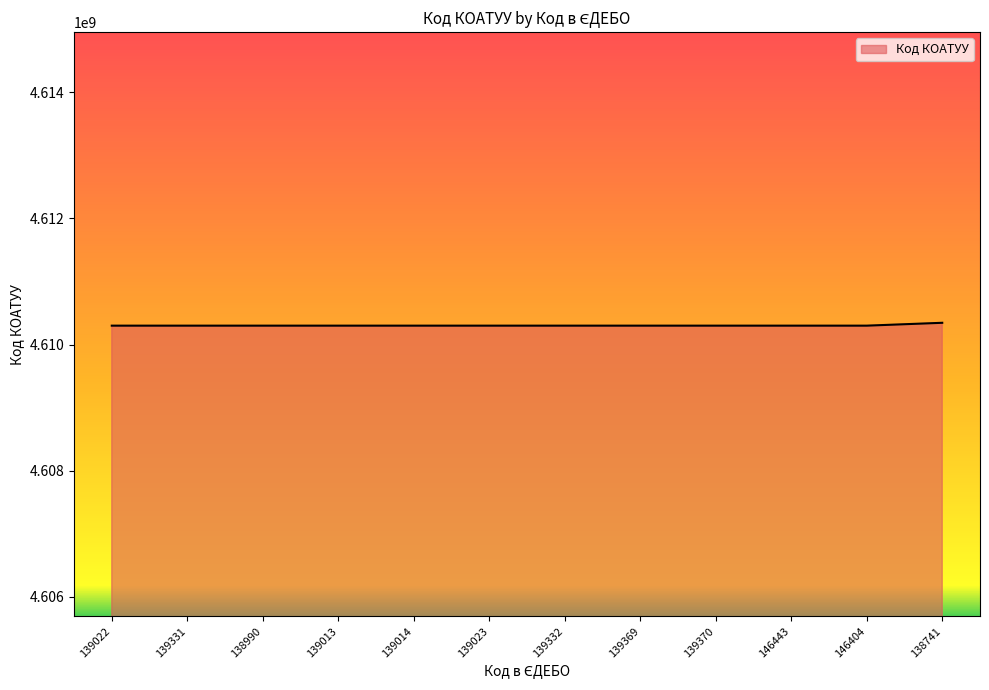

Reading left to right, transcribe all the data shown in this chart.

139022=4610300000	139331=4610300000	138990=4610300000	139013=4610300000	139014=4610300000	139023=4610300000	139332=4610300000	139369=4610300000	139370=4610300000	146443=4610300000	146404=4610300000	138741=4610345400